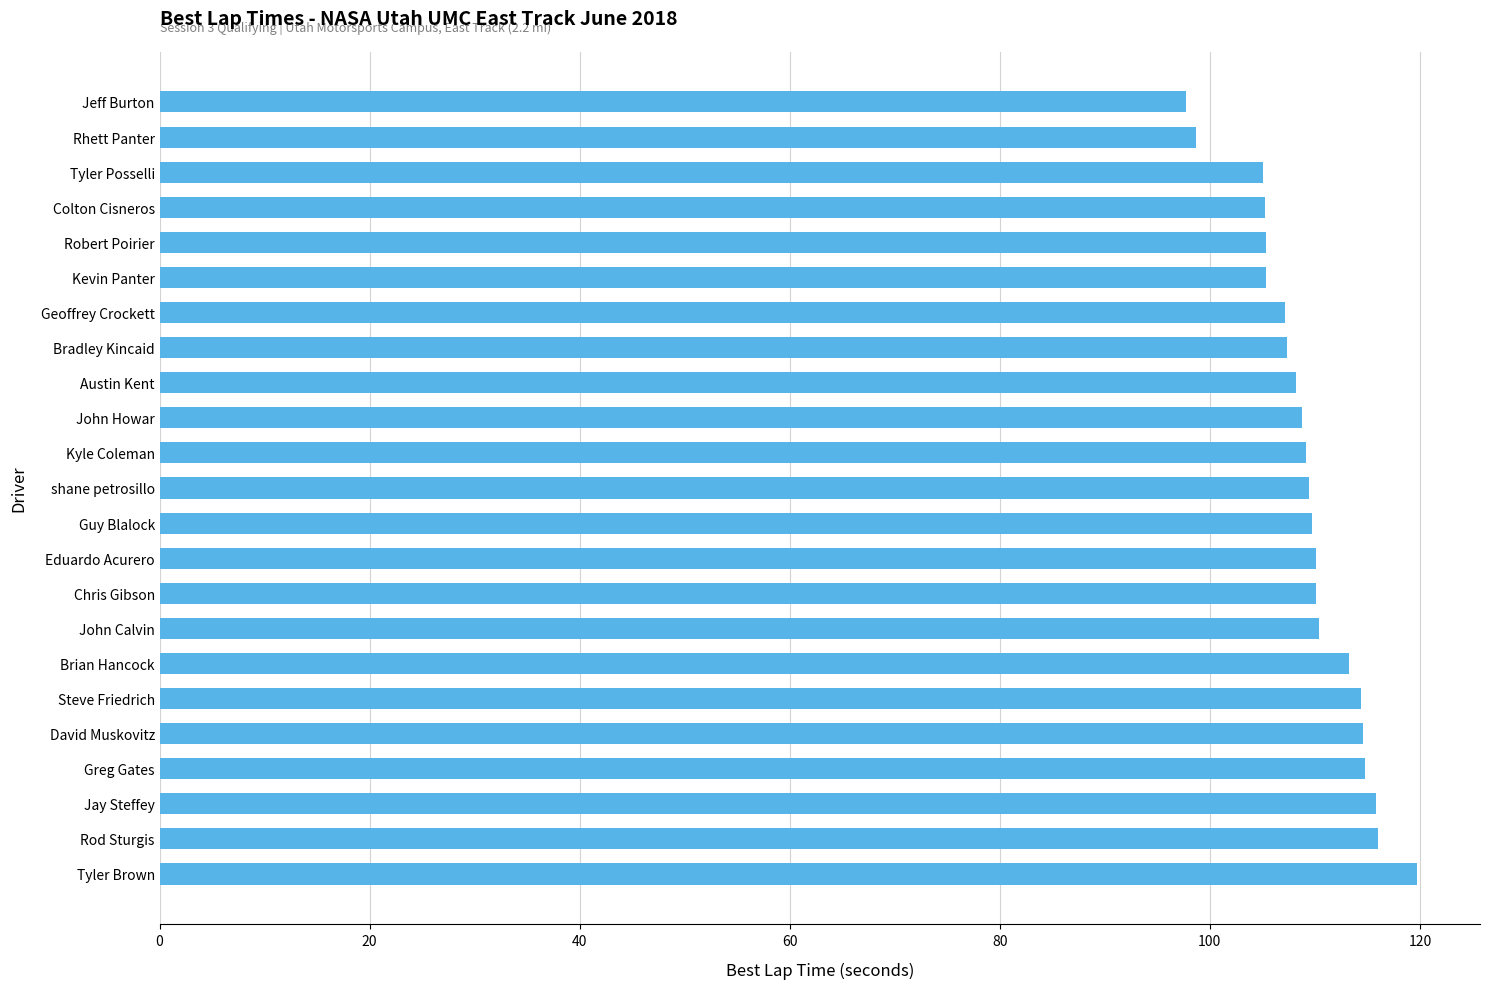

Which has a higher value, Robert Poirier or Steve Friedrich?

Steve Friedrich